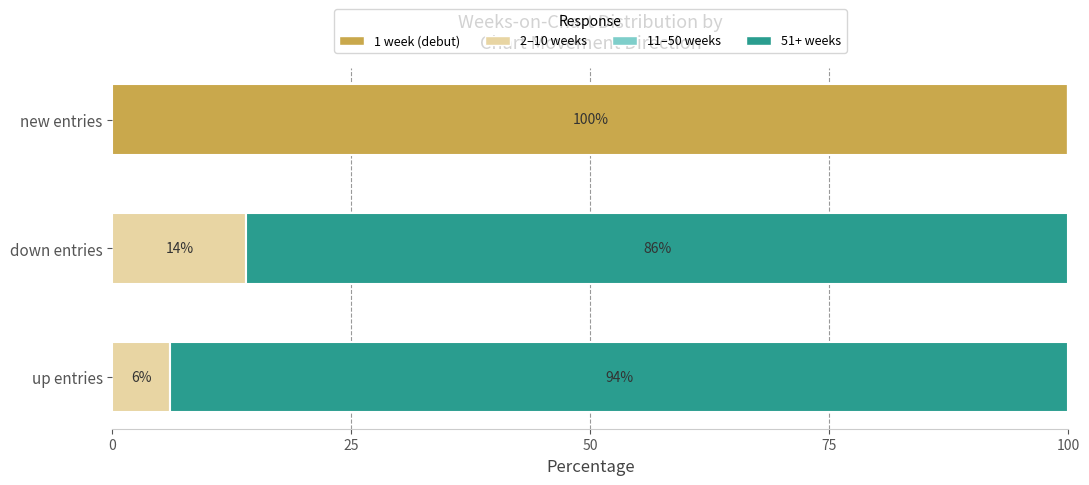

True or false: 1 week (debut) has a value of 56 at new entries.

False